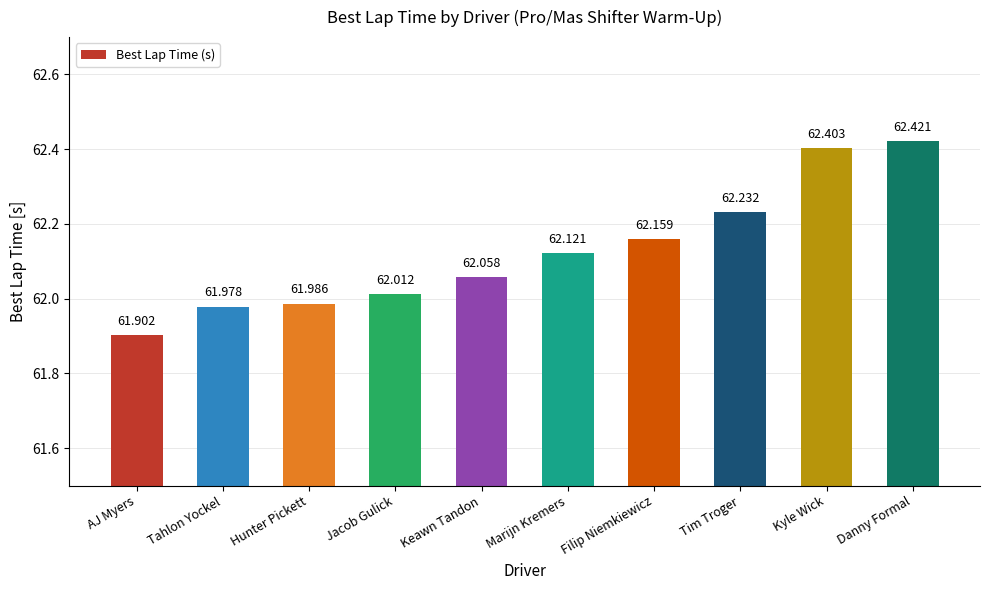

Rank the categories by value from lowest to highest.

AJ Myers, Tahlon Yockel, Hunter Pickett, Jacob Gulick, Keawn Tandon, Marijn Kremers, Filip Niemkiewicz, Tim Troger, Kyle Wick, Danny Formal